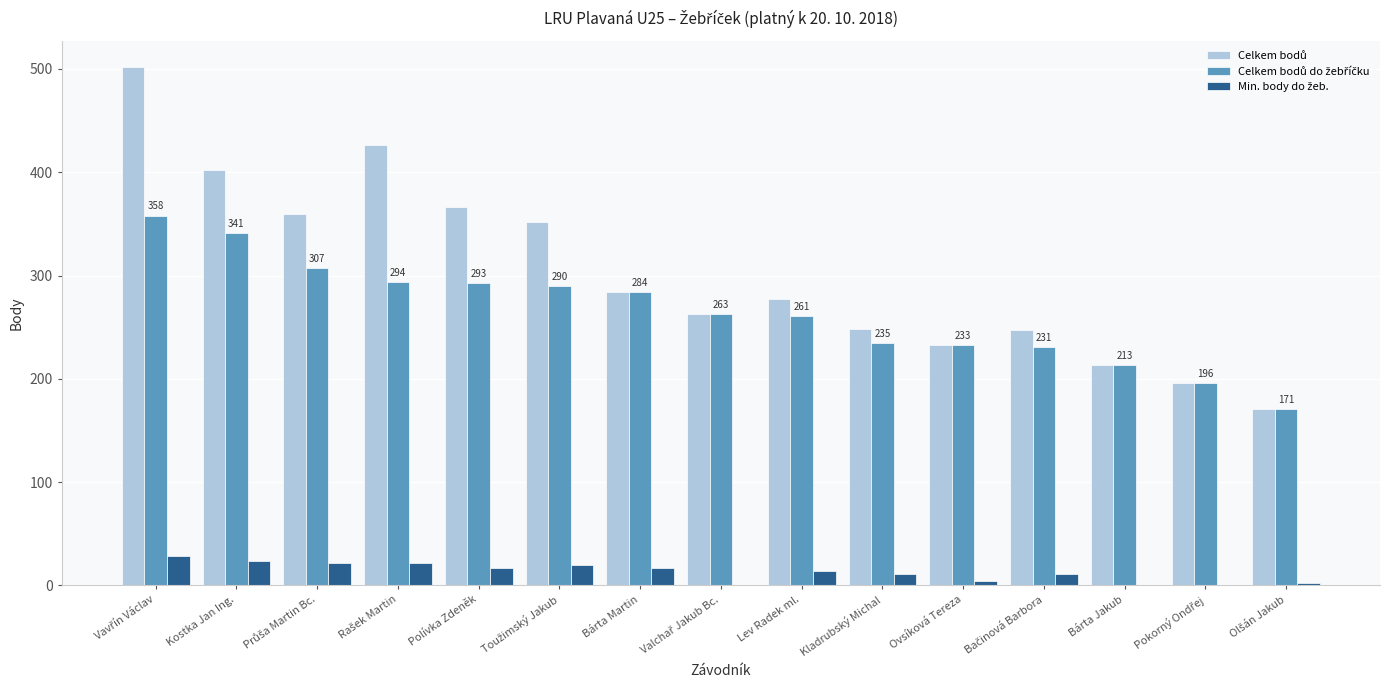

Are the bars horizontal?

No